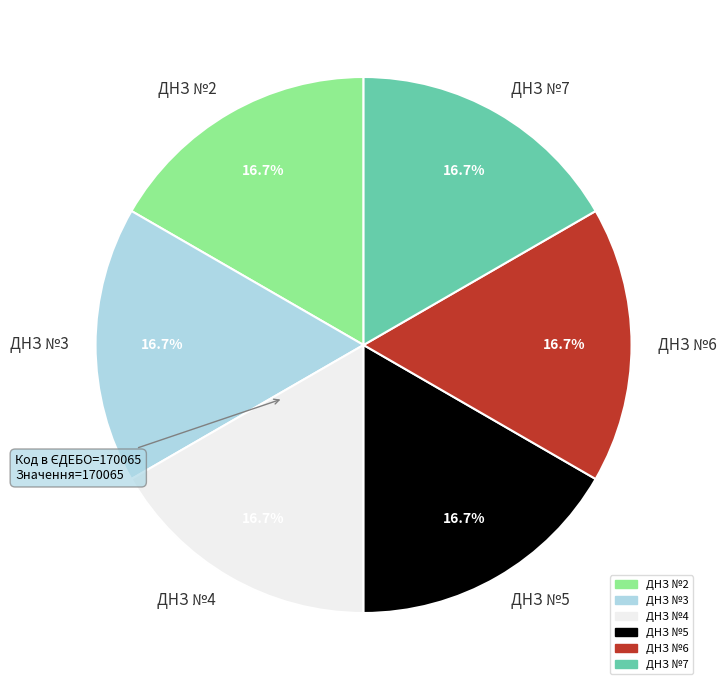

Approximately how many times larger is the value at ДНЗ №6 compared to ДНЗ №7?

1.0